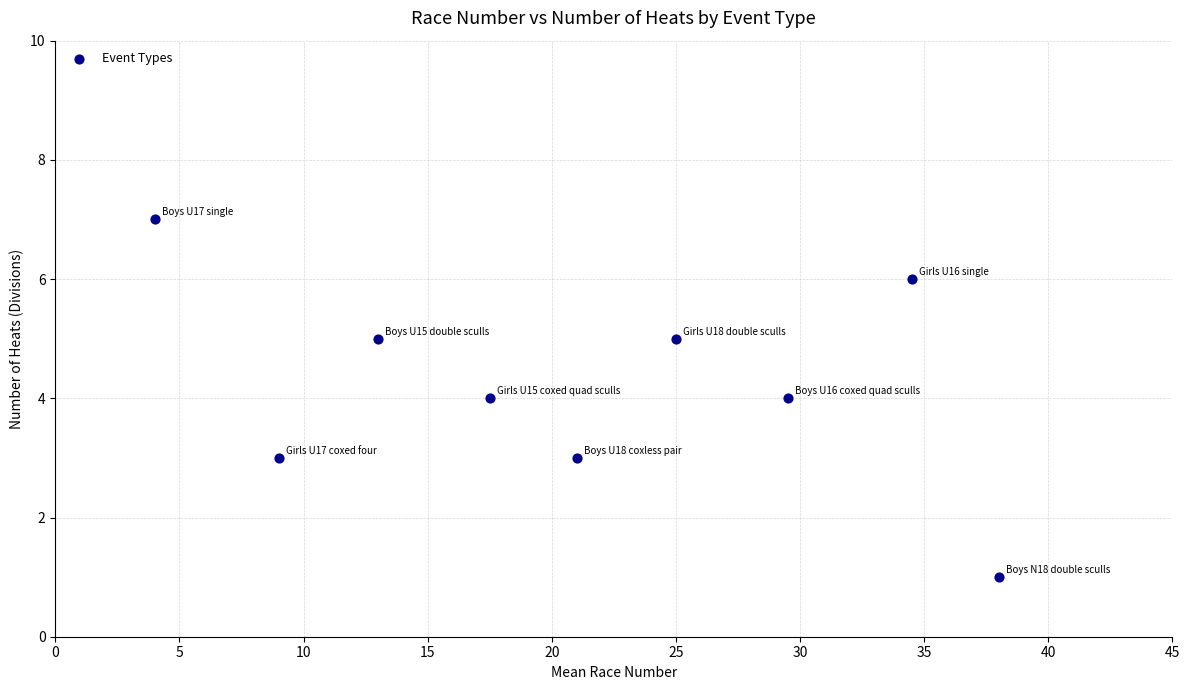

What is the average Y value?

4